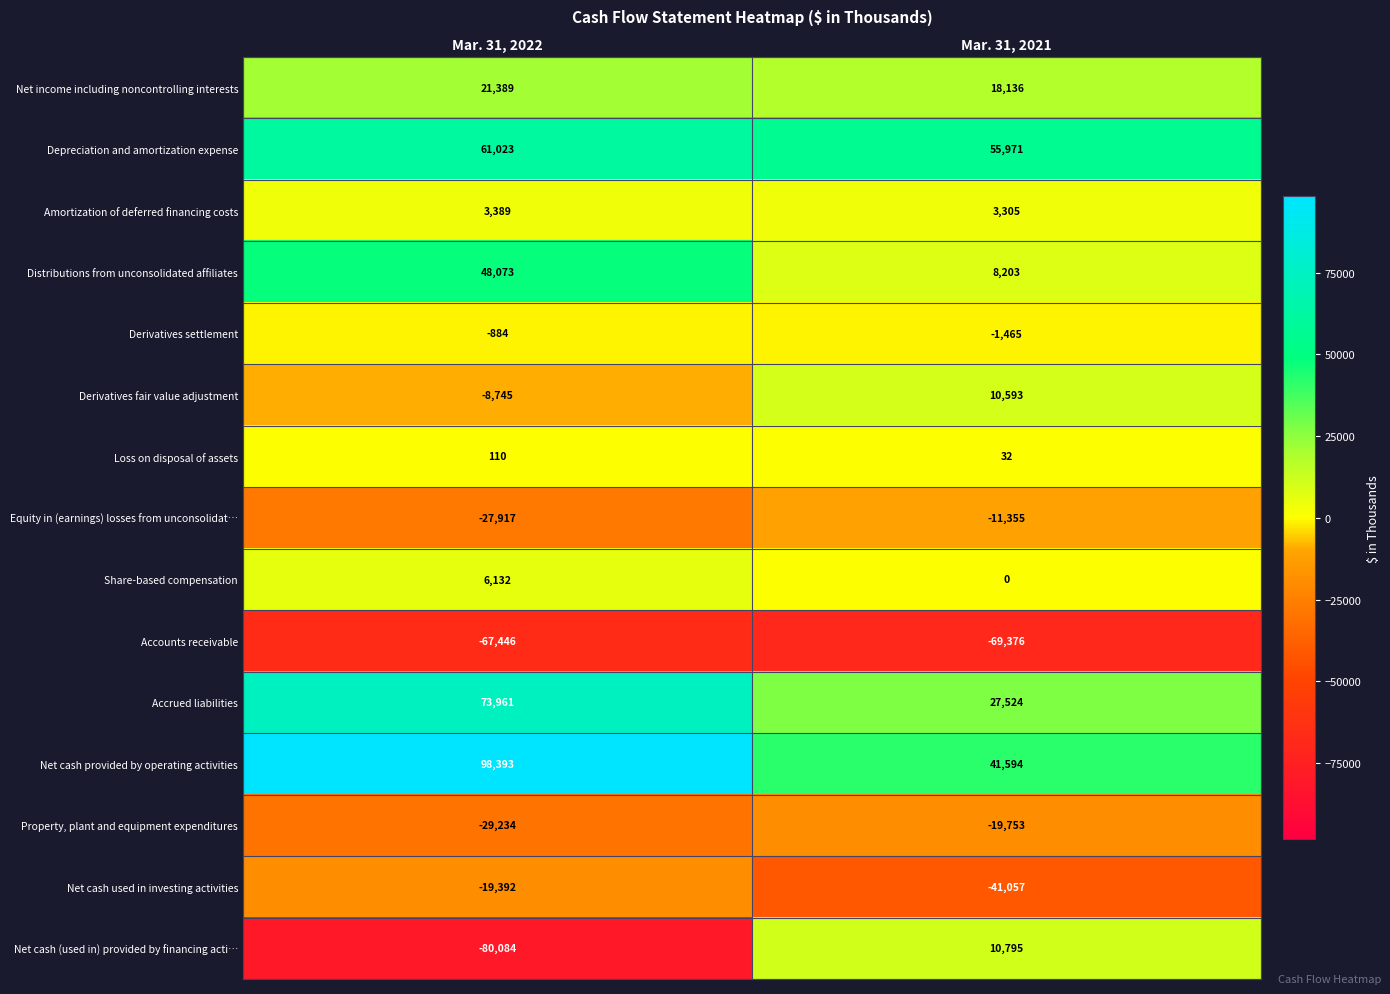

How many categories are shown in the chart?

2